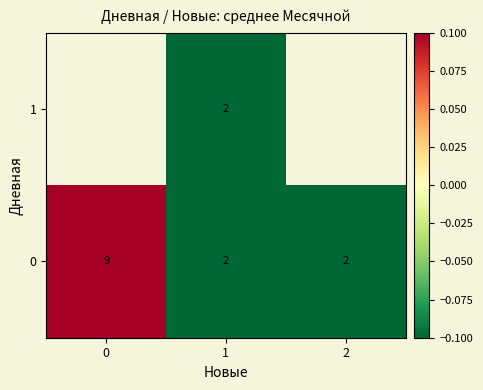

The 0 series shows 15.0 at 0. True or false?

False